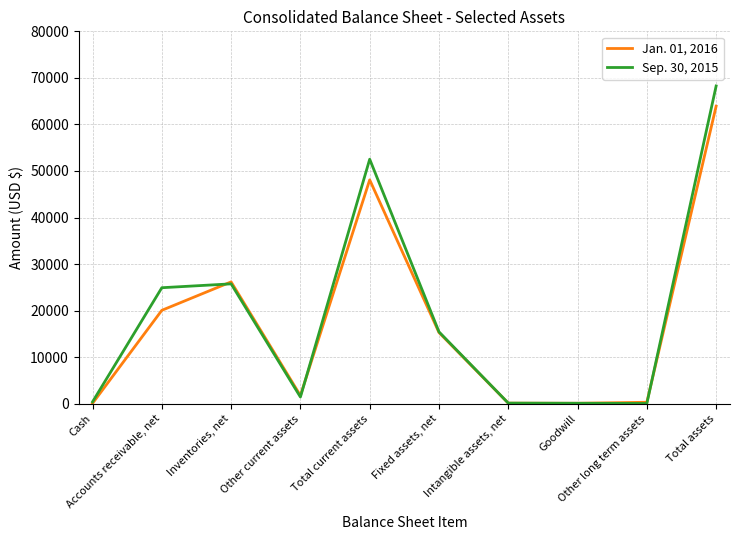

Is the value of Jan. 01, 2016 at Goodwill greater than the value of Sep. 30, 2015 at Total current assets?

No